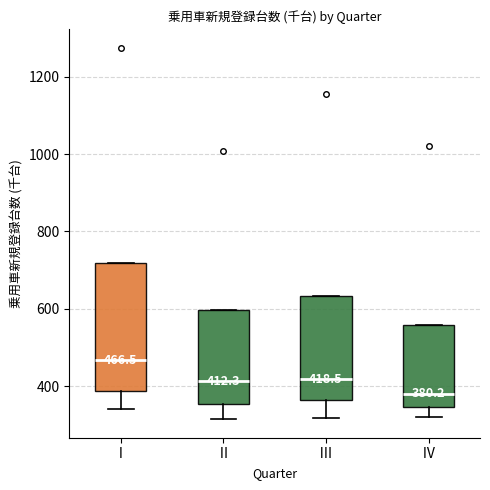

Which box has the lowest median line?

Ⅳ